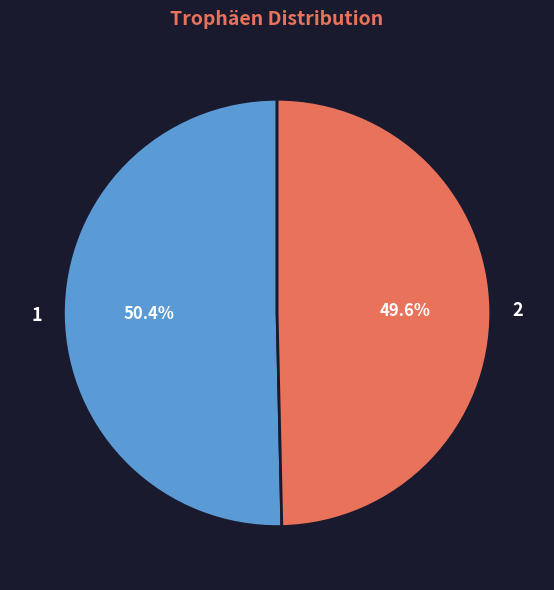

What is the ratio of the value at 1 to the value at 2?

1.0